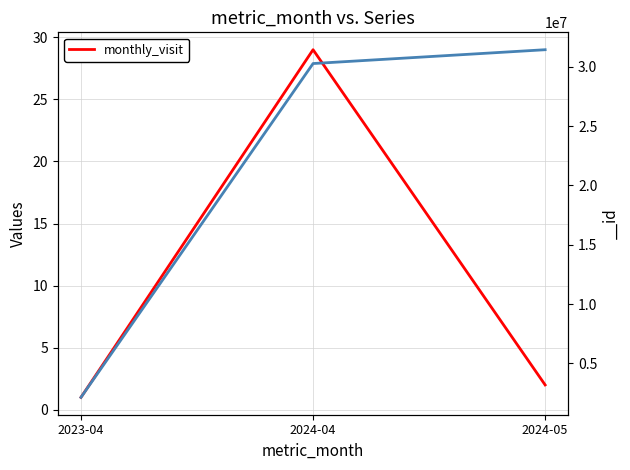

Between 2023-04 and 2024-04, which is larger?

2024-04